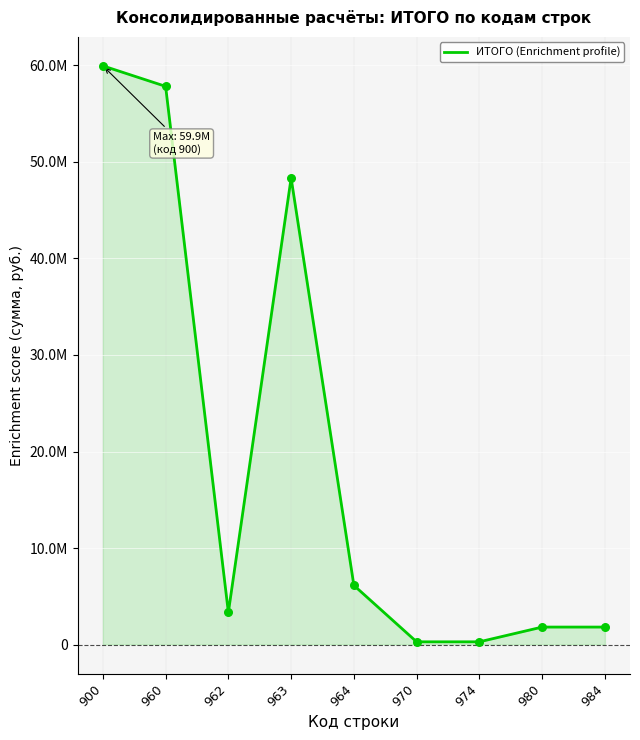

What is the change in value from 960 to 964?

-51658116.7